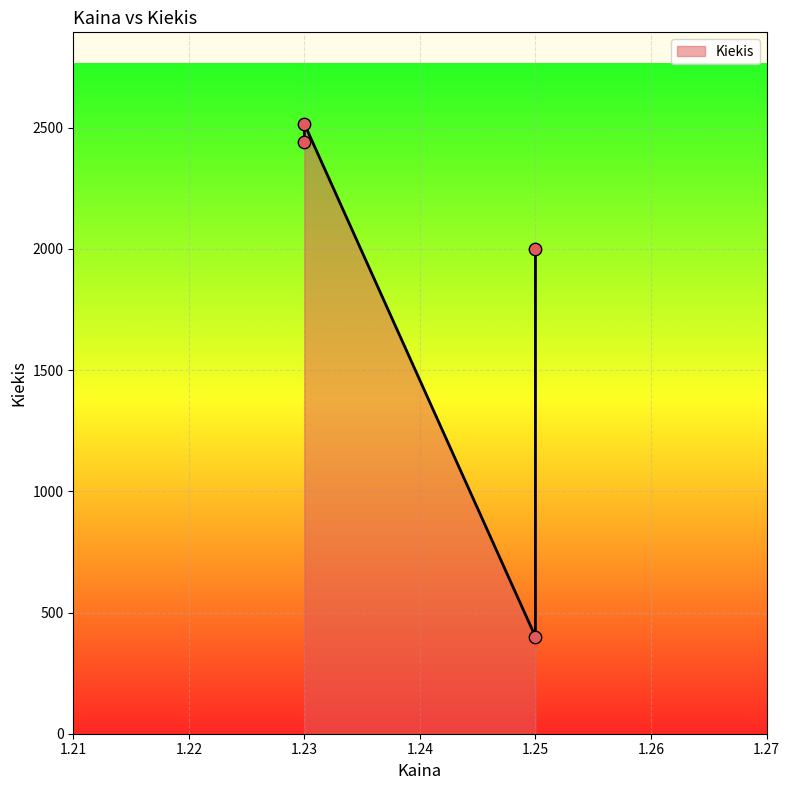

Between 1.25 and 1.23, which is larger?

1.23